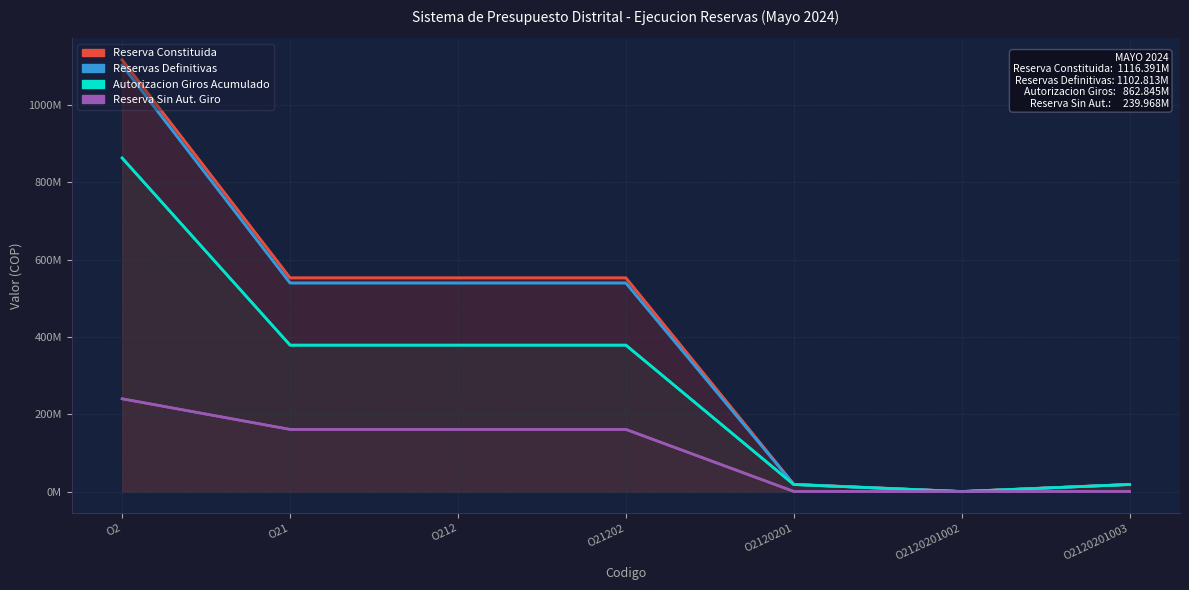

At which category does Reservas Definitivas reach its first local valley?

O2120201002